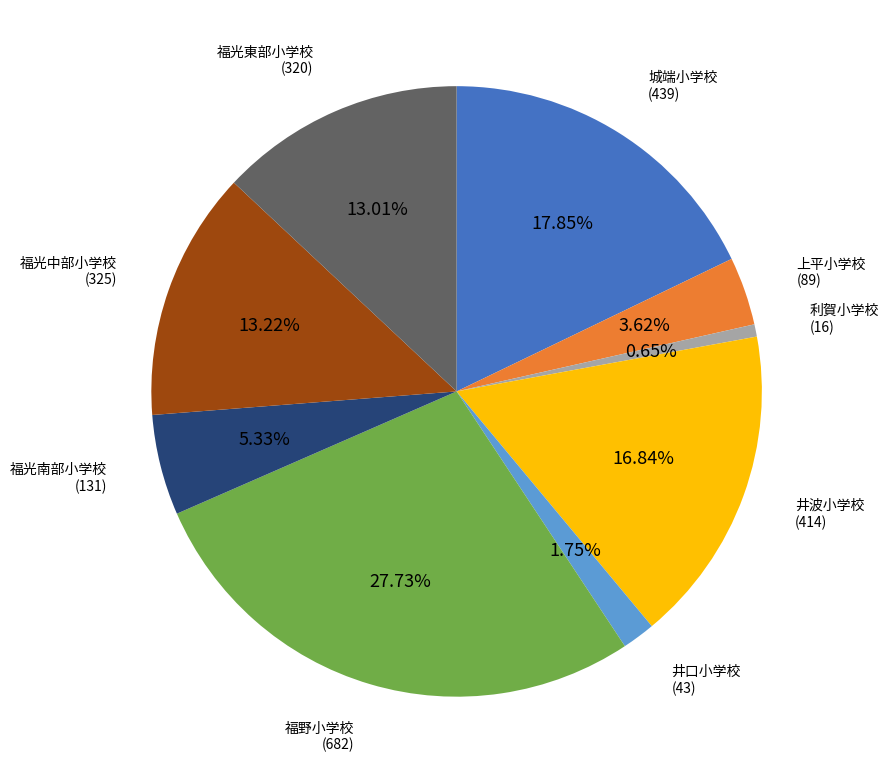

Which has a higher value, 井波小学校 or 城端小学校?

城端小学校